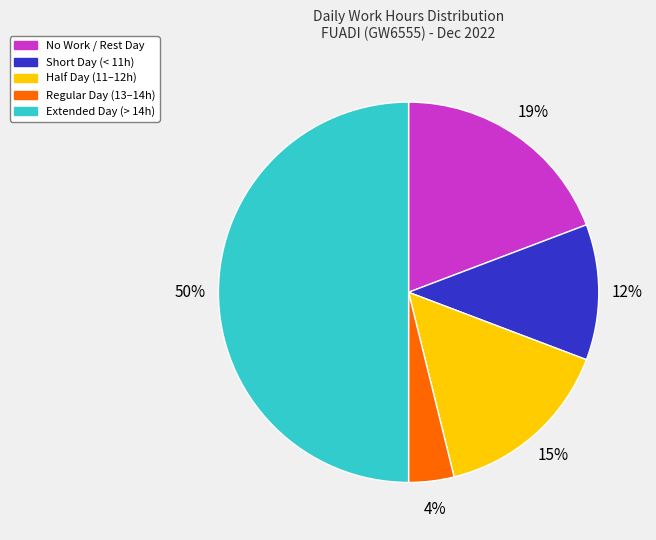

To the nearest percent, what is the difference between the largest and smallest slice percentages?

46%